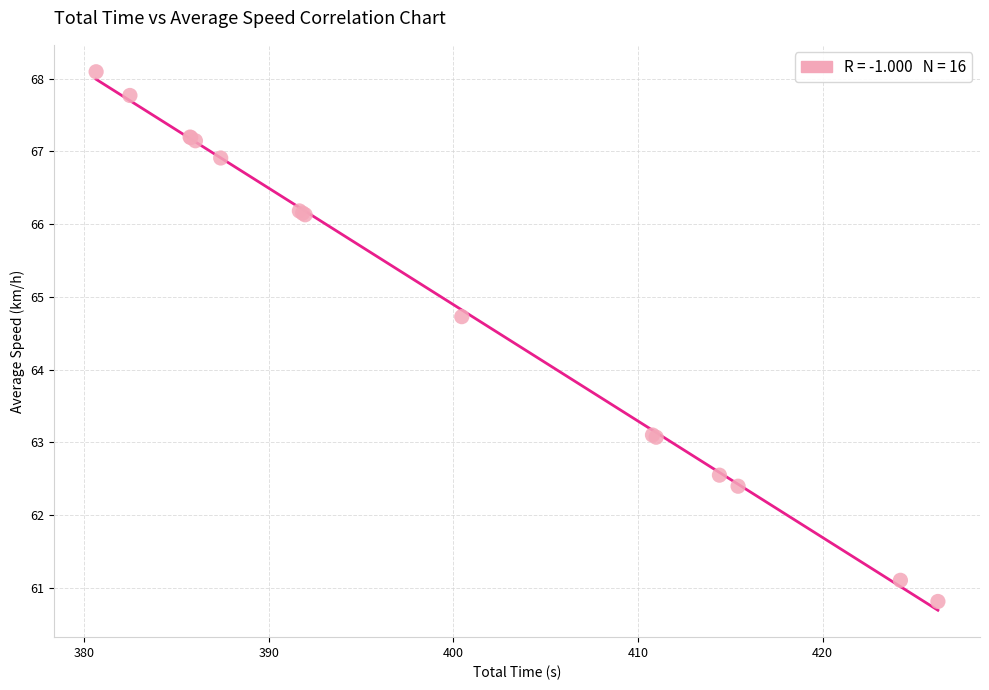

What Y value in the scatter plot is closest to 64?

64.7